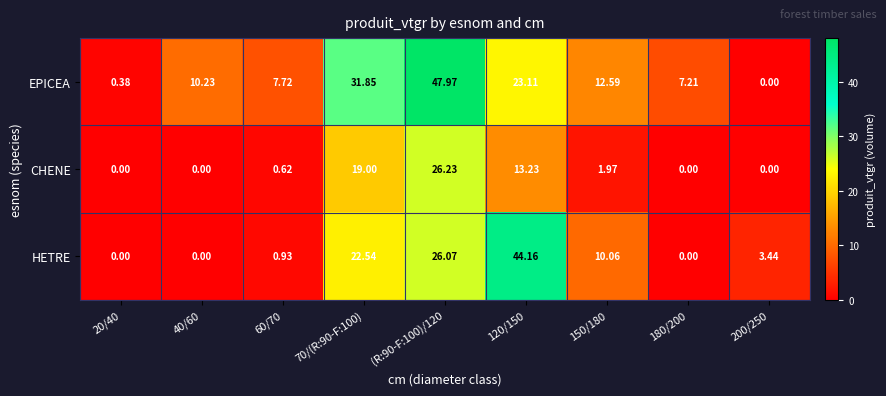

Which series has the largest range (max minus min)?

EPICEA